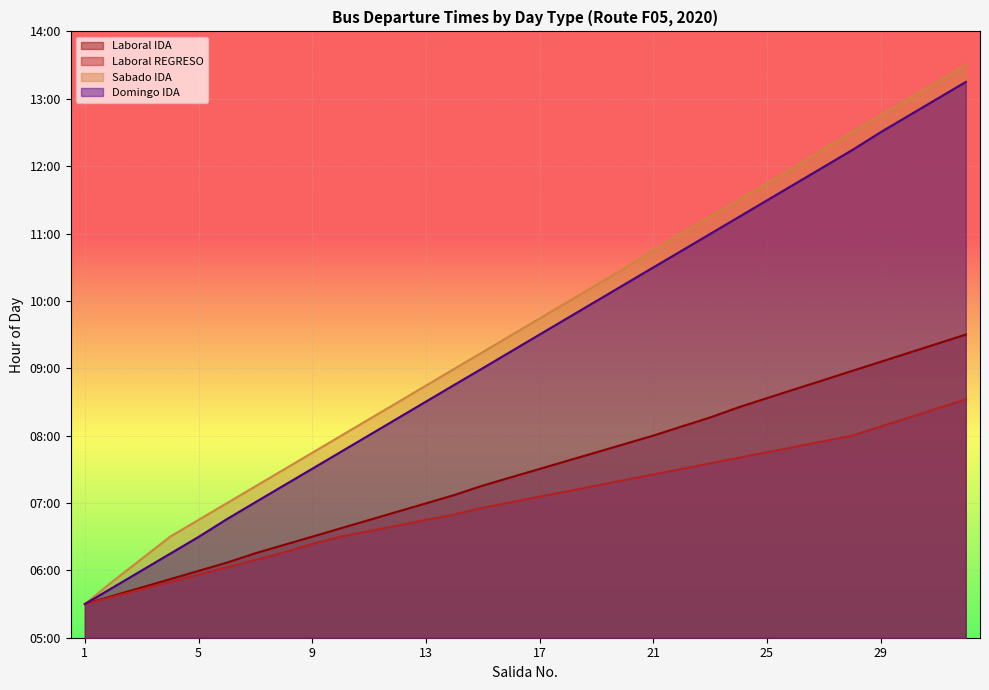

Reading left to right, extract all data points from this chart.

Laboral IDA: 1=5.5	2=5.6	3=5.7	4=5.9	5=6.0	6=6.1	7=6.3	8=6.4	9=6.5	10=6.6	11=6.7	12=6.9	13=7.0	14=7.1	15=7.3	16=7.4	17=7.5	18=7.6	19=7.8	20=7.9	21=8.0	22=8.1	23=8.3	24=8.4	25=8.6	26=8.7	27=8.8	28=9.0	29=9.1	30=9.2	31=9.4	32=9.5
Laboral REGRESO: 1=5.5	2=5.6	3=5.7	4=5.8	5=5.9	6=6.0	7=6.2	8=6.3	9=6.4	10=6.5	11=6.6	12=6.7	13=6.7	14=6.8	15=6.9	16=7.0	17=7.1	18=7.2	19=7.3	20=7.3	21=7.4	22=7.5	23=7.6	24=7.7	25=7.8	26=7.8	27=7.9	28=8.0	29=8.1	30=8.3	31=8.4	32=8.5
Sabado IDA: 1=5.5	2=5.8	3=6.2	4=6.5	5=6.7	6=7.0	7=7.2	8=7.5	9=7.7	10=8.0	11=8.2	12=8.5	13=8.7	14=9.0	15=9.2	16=9.5	17=9.7	18=10.0	19=10.2	20=10.5	21=10.8	22=11.0	23=11.2	24=11.5	25=11.7	26=12.0	27=12.3	28=12.5	29=12.8	30=13.0	31=13.3	32=13.5
Domingo IDA: 1=5.5	2=5.7	3=6.0	4=6.2	5=6.5	6=6.8	7=7.0	8=7.3	9=7.5	10=7.8	11=8.0	12=8.3	13=8.5	14=8.8	15=9.0	16=9.2	17=9.5	18=9.7	19=10.0	20=10.2	21=10.5	22=10.7	23=11.0	24=11.2	25=11.5	26=11.7	27=12.0	28=12.2	29=12.5	30=12.8	31=13.0	32=13.2